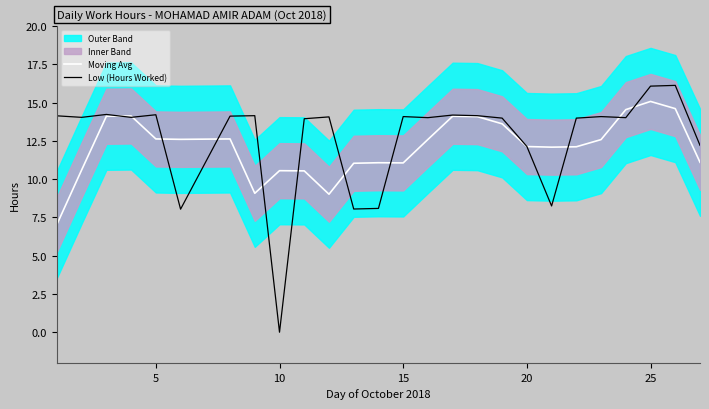

What is the maximum value shown in the chart?

16.1